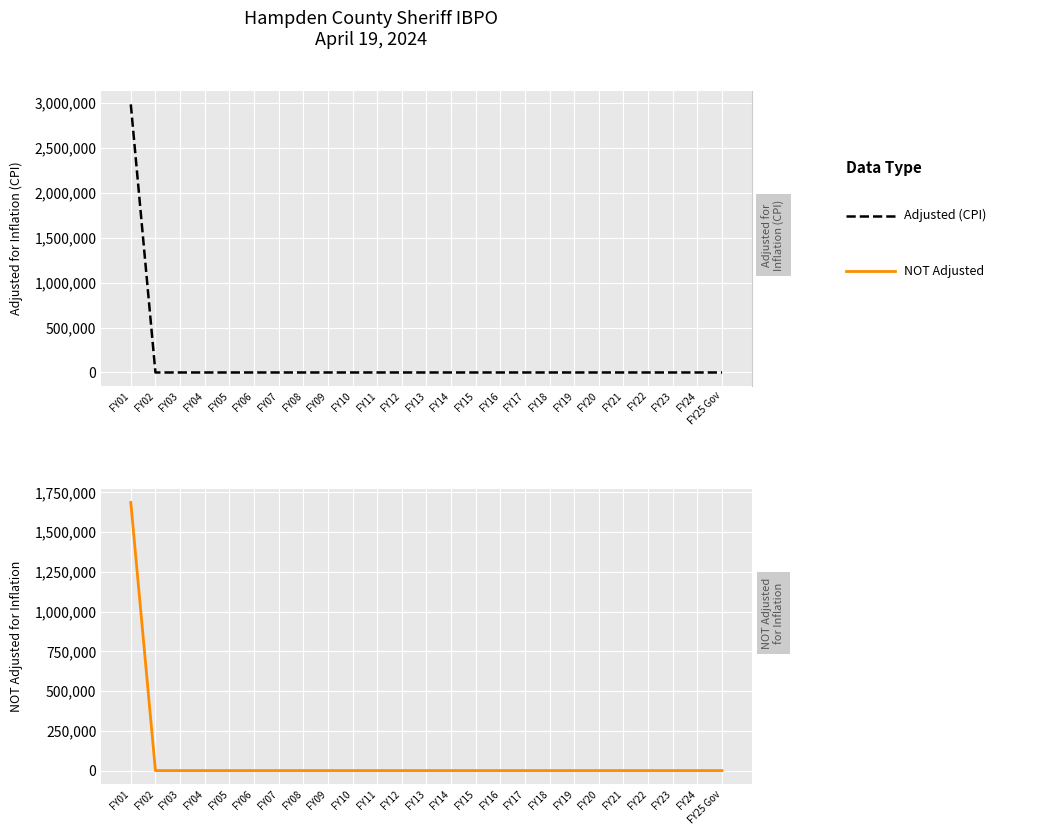

True or false: adjusted for inflation (CPI) and NOT adjusted for inflation cross at least once.

False